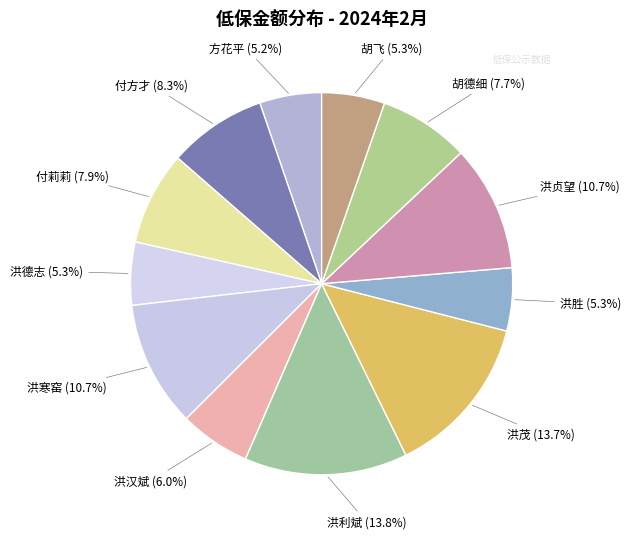

How much of the chart is everything except 胡飞?

94.7%